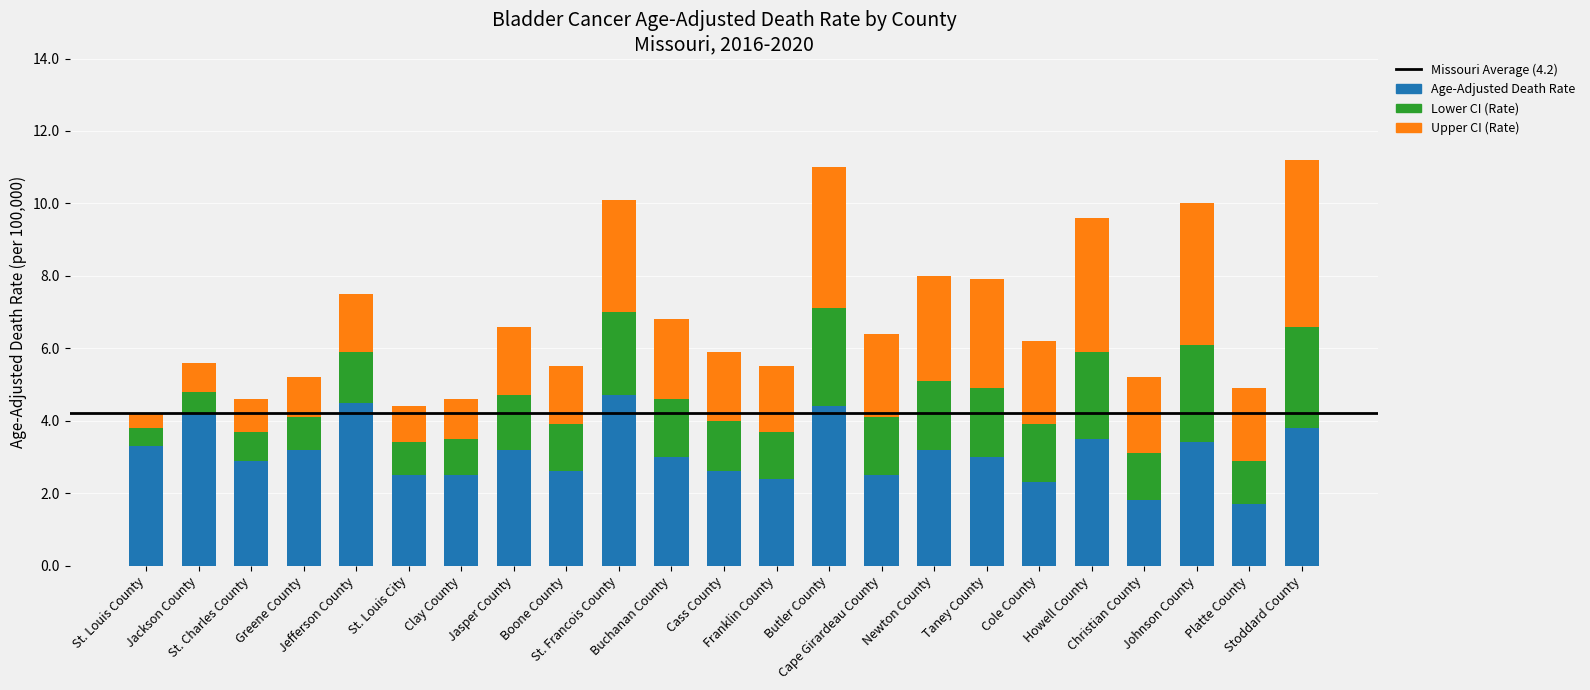

At which label does Upper CI (Rate) reach its minimum?

St. Louis County